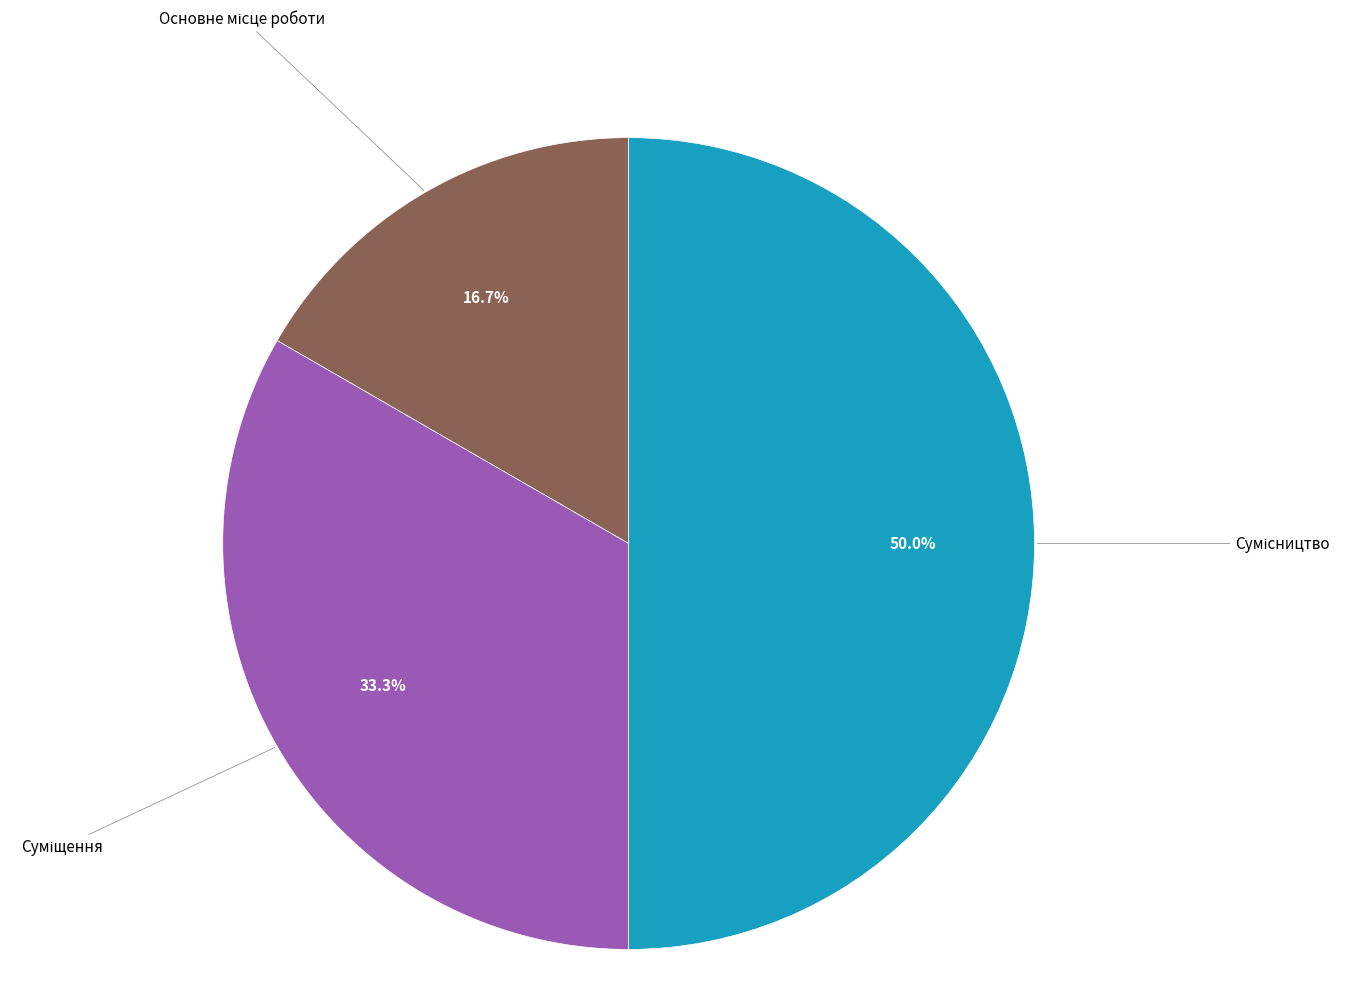

Which slice is the smallest?

Основне місце роботи